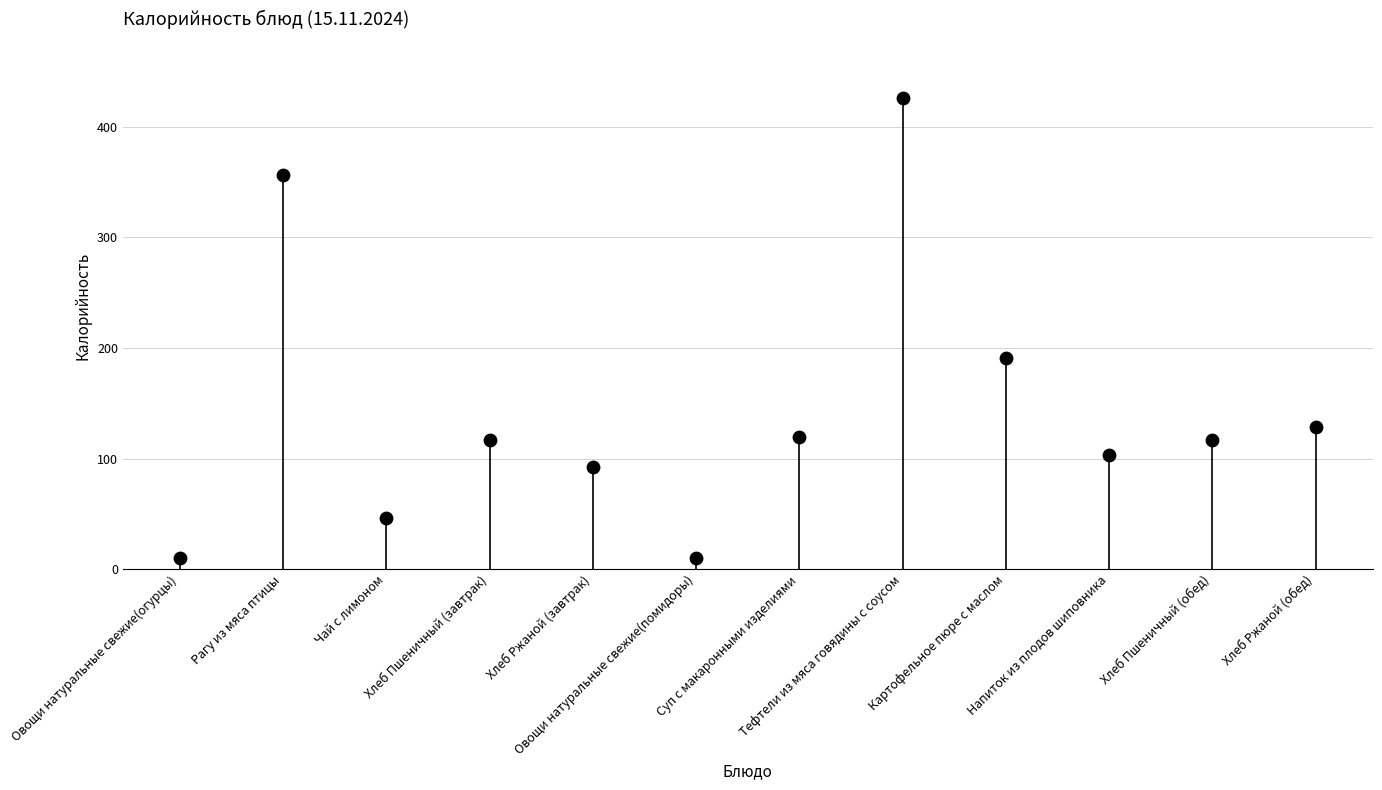

What is the range of Y values (max minus min)?

415.8